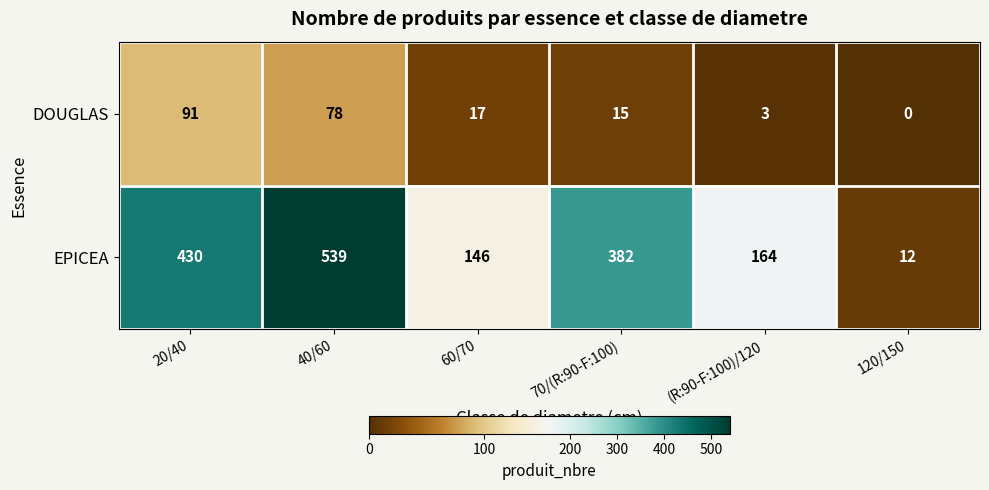

What is the total value across all series at (R:90-F:100)/120?

167